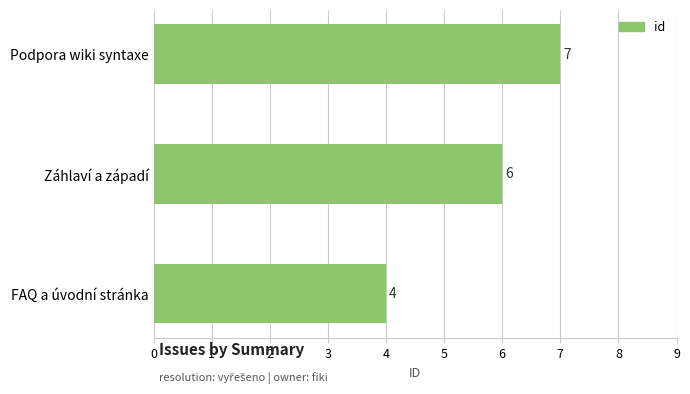

What is the sum of all values?

17